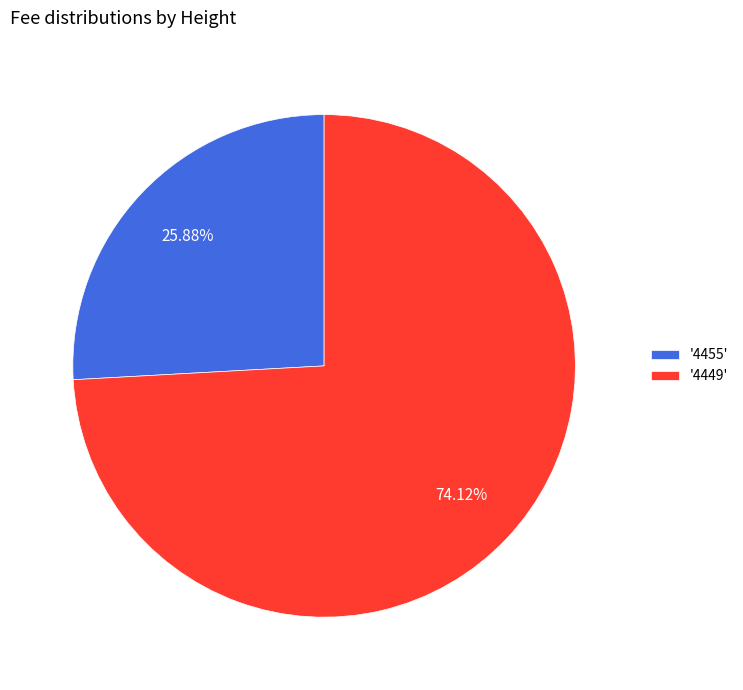

Rank the categories by value from lowest to highest.

'4455', '4449'